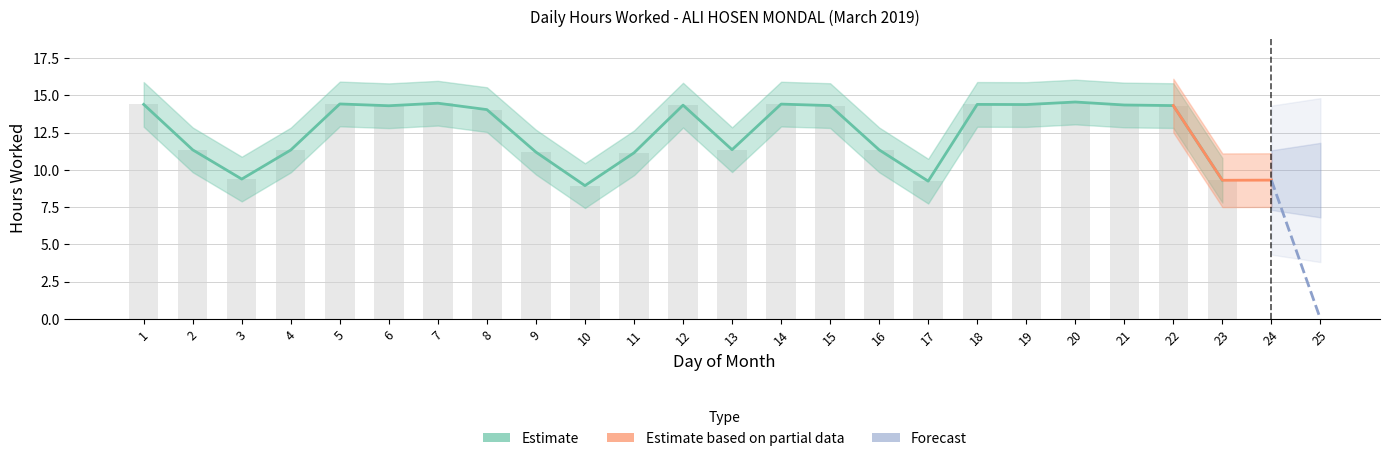

Where is the data nearest to the value 7?

10